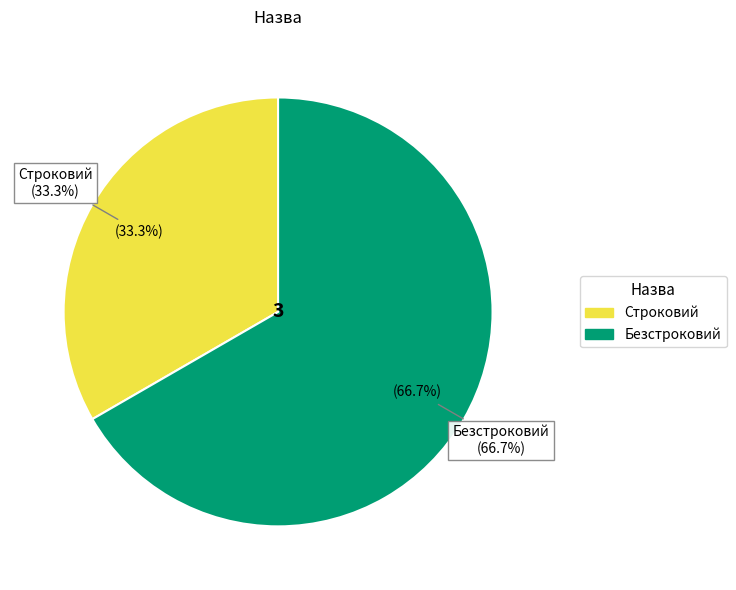

True or false: Безстроковий accounts for 67% of the total.

True